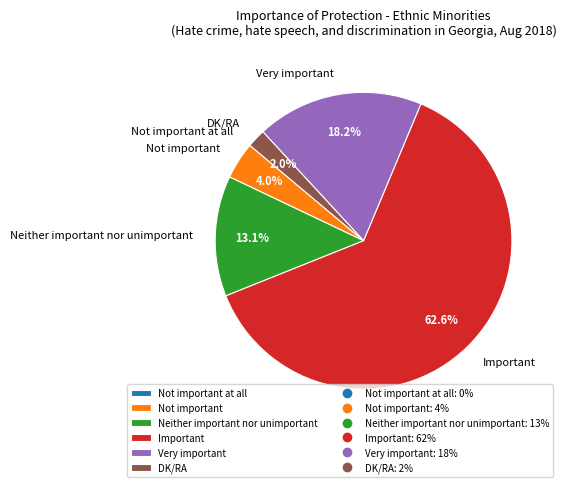

Which category has the biggest portion of the pie?

Important